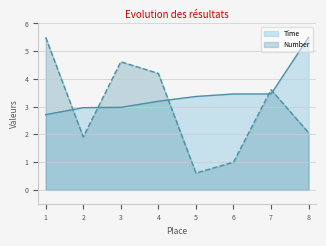

How many data points in Number are less than 3?

4